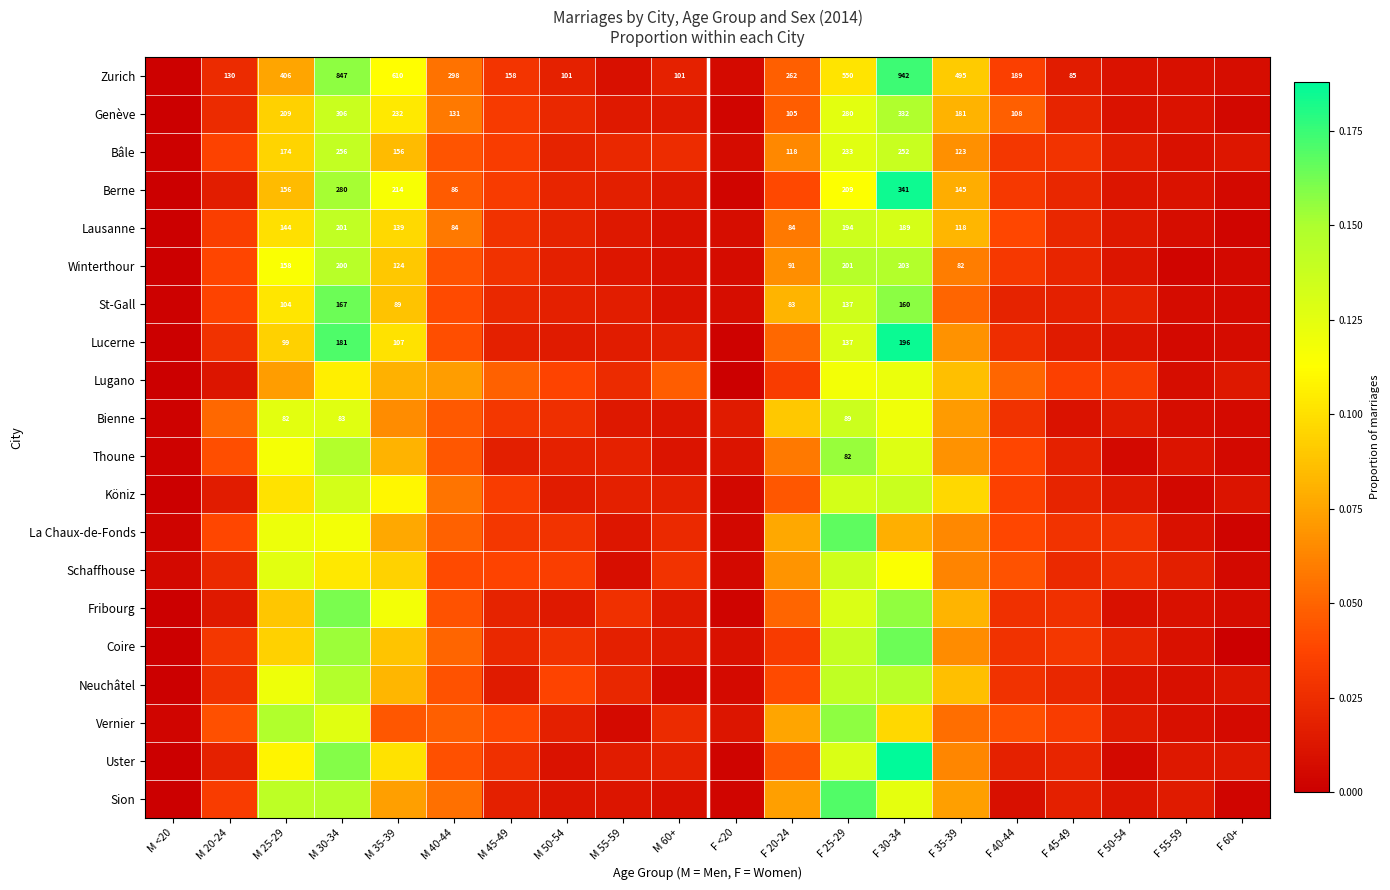

What is the maximum value shown in the chart?

0.2